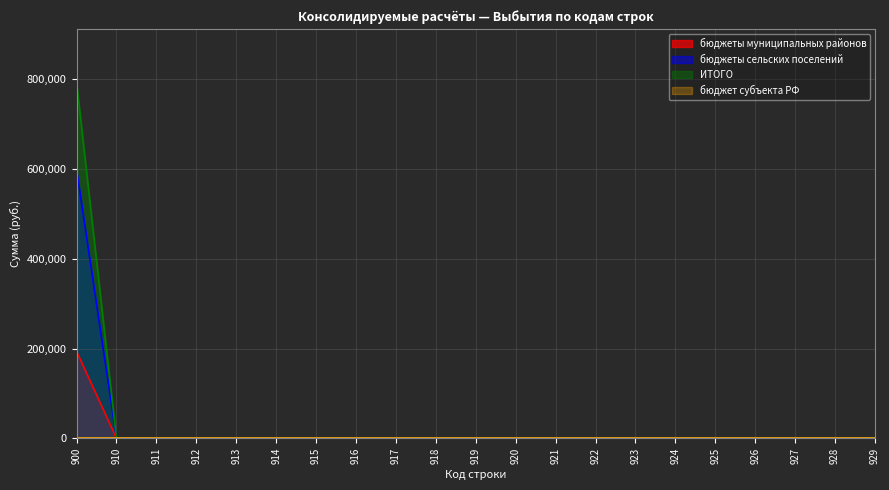

What is the maximum value for ИТОГО?

792793